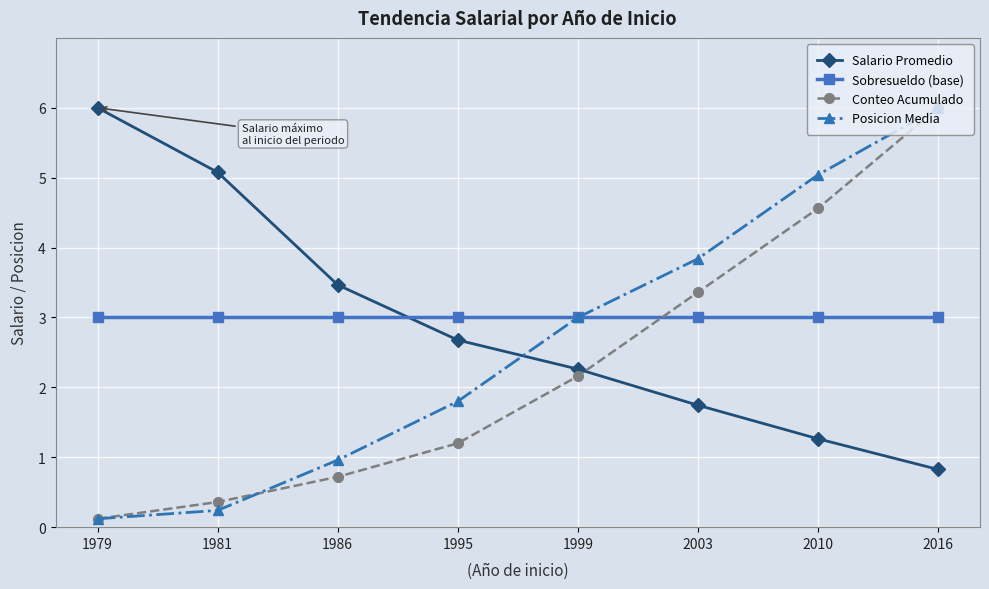

True or false: Conteo Acumulado has more than 0 interior local peaks.

False